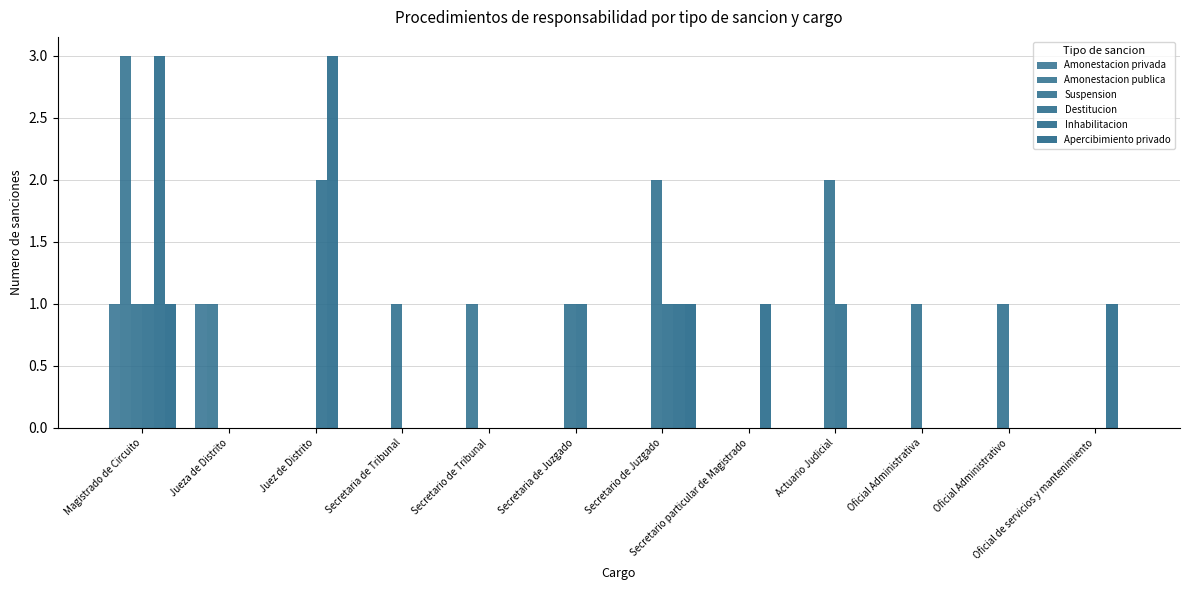

Reading left to right, transcribe all the data shown in this chart.

Amonestacion privada: Magistrado de Circuito=1	Jueza de Distrito=1	Juez de Distrito=0	Secretaria de Tribunal=0	Secretario de Tribunal=0	Secretaria de Juzgado=0	Secretario de Juzgado=0	Secretario particular de Magistrado=0	Actuario Judicial=0	Oficial Administrativa=0	Oficial Administrativo=0	Oficial de servicios y mantenimiento=0
Amonestacion publica: Magistrado de Circuito=3	Jueza de Distrito=1	Juez de Distrito=0	Secretaria de Tribunal=0	Secretario de Tribunal=1	Secretaria de Juzgado=0	Secretario de Juzgado=0	Secretario particular de Magistrado=0	Actuario Judicial=0	Oficial Administrativa=0	Oficial Administrativo=0	Oficial de servicios y mantenimiento=0
Suspension: Magistrado de Circuito=1	Jueza de Distrito=0	Juez de Distrito=0	Secretaria de Tribunal=1	Secretario de Tribunal=0	Secretaria de Juzgado=1	Secretario de Juzgado=2	Secretario particular de Magistrado=0	Actuario Judicial=2	Oficial Administrativa=1	Oficial Administrativo=1	Oficial de servicios y mantenimiento=0
Destitucion: Magistrado de Circuito=1	Jueza de Distrito=0	Juez de Distrito=2	Secretaria de Tribunal=0	Secretario de Tribunal=0	Secretaria de Juzgado=1	Secretario de Juzgado=1	Secretario particular de Magistrado=0	Actuario Judicial=1	Oficial Administrativa=0	Oficial Administrativo=0	Oficial de servicios y mantenimiento=0
Inhabilitacion: Magistrado de Circuito=3	Jueza de Distrito=0	Juez de Distrito=3	Secretaria de Tribunal=0	Secretario de Tribunal=0	Secretaria de Juzgado=0	Secretario de Juzgado=1	Secretario particular de Magistrado=1	Actuario Judicial=0	Oficial Administrativa=0	Oficial Administrativo=0	Oficial de servicios y mantenimiento=1
Apercibimiento privado: Magistrado de Circuito=1	Jueza de Distrito=0	Juez de Distrito=0	Secretaria de Tribunal=0	Secretario de Tribunal=0	Secretaria de Juzgado=0	Secretario de Juzgado=1	Secretario particular de Magistrado=0	Actuario Judicial=0	Oficial Administrativa=0	Oficial Administrativo=0	Oficial de servicios y mantenimiento=0